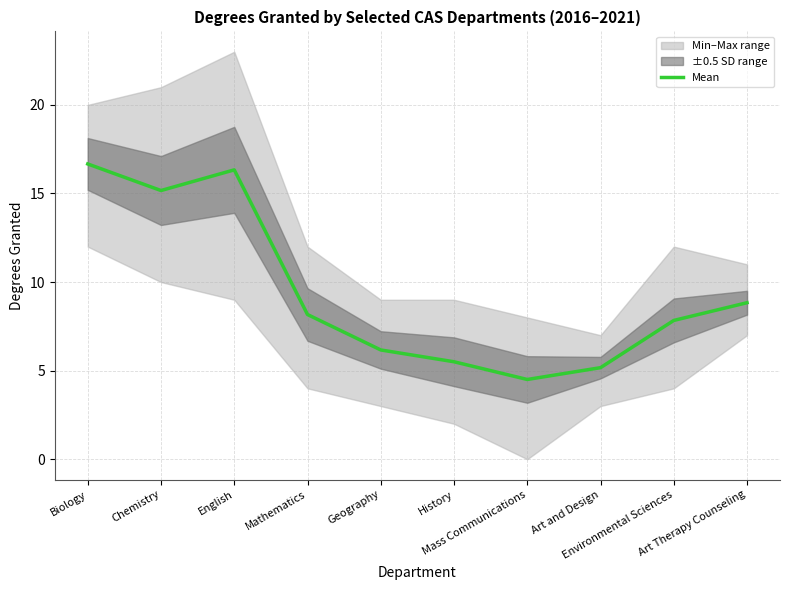

What position from the right is English?

8